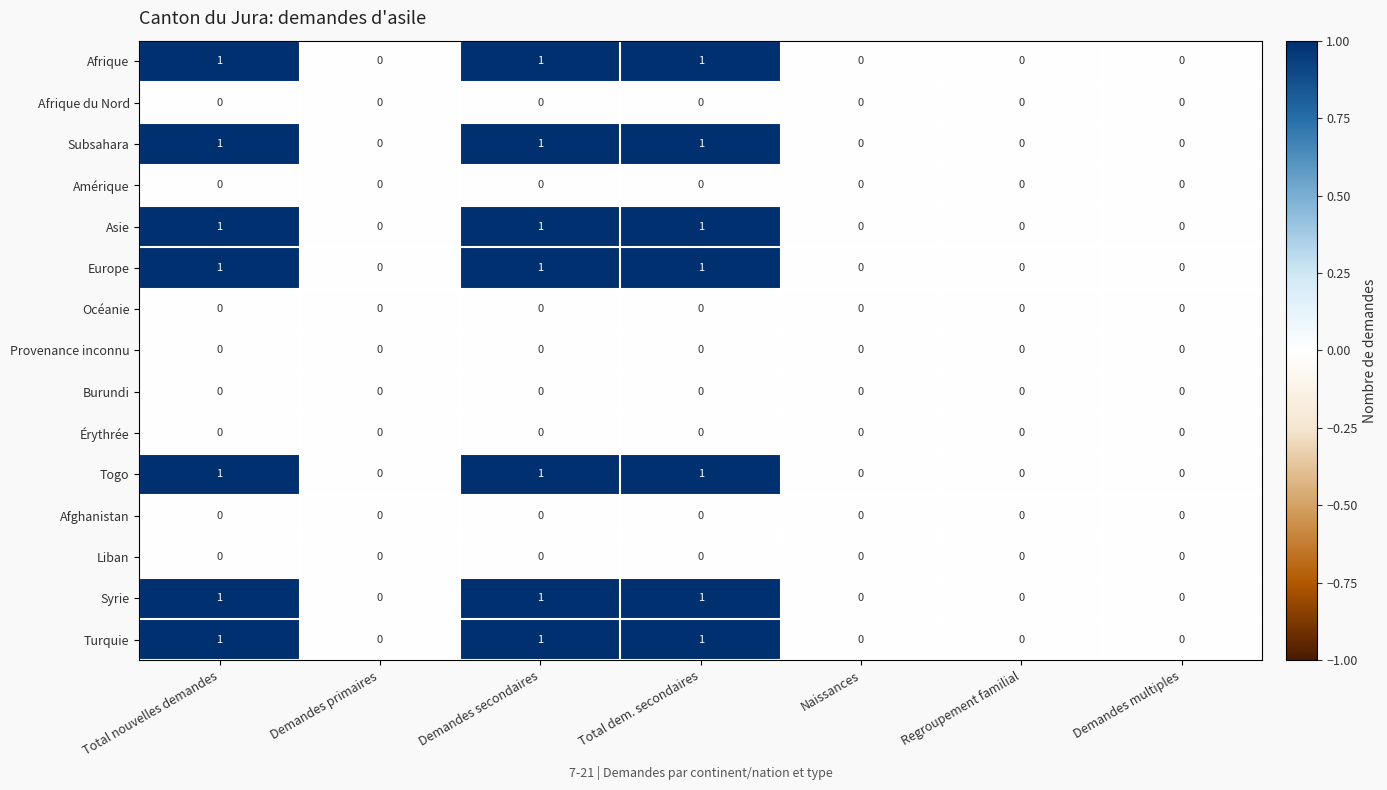

What is the greatest value displayed?

1